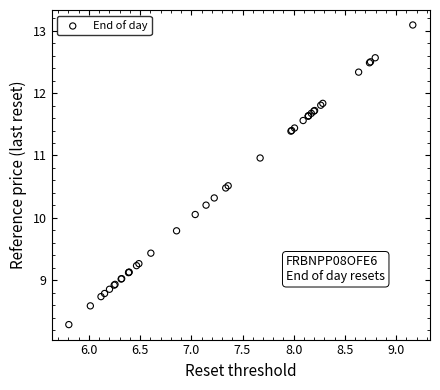

What Y value in the scatter plot is closest to 10?

10.1